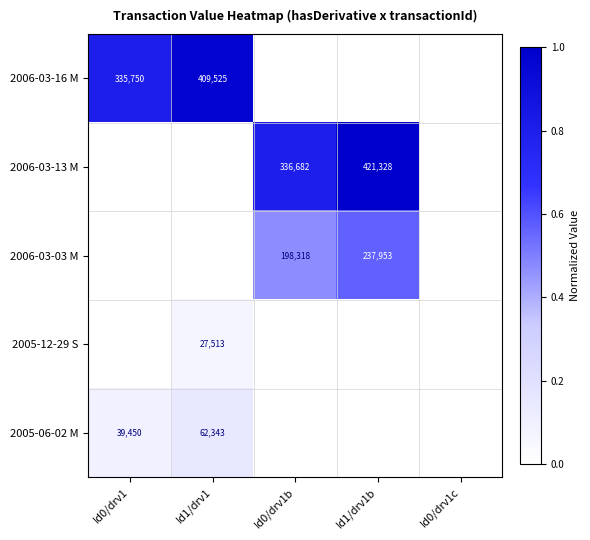

Count the number of data series in this chart.

5